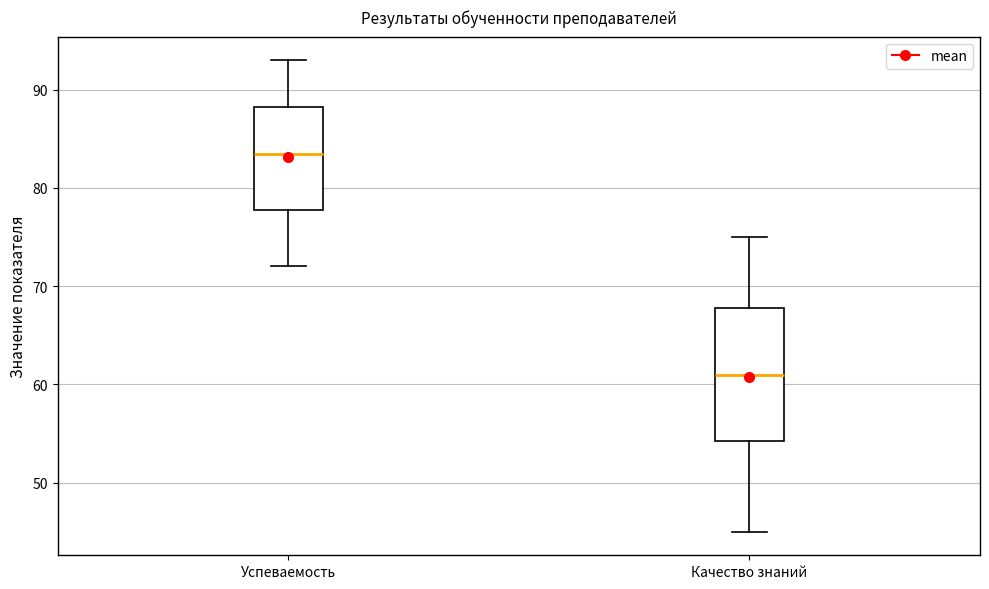

Which box has the lowest median line?

Качество знаний